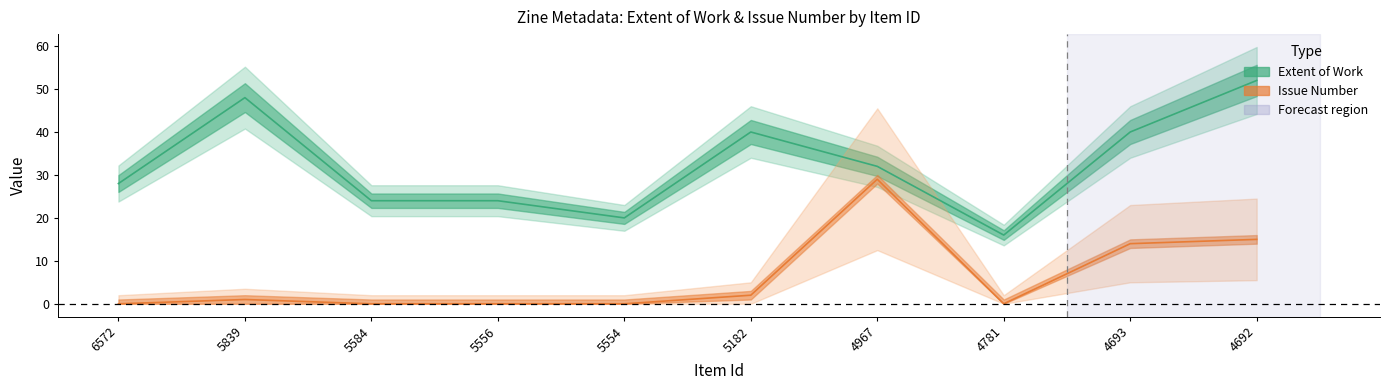

Between 6572 and 4693, which series saw the biggest shift?

Issue Number